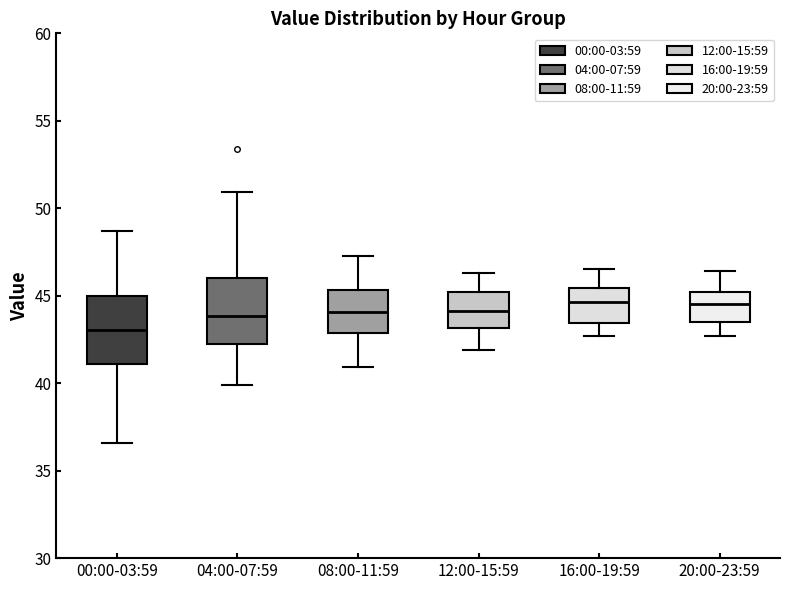

Reading left to right, read every box against the y-axis: the position of its median line, the range the box covers, and the ends of its whiskers. The values are not printed on the chart, so give them approximately, as read against the axis.

00:00-03:59: median 43.0, box 41.0 to 45.0, whiskers 36.5 to 48.5
04:00-07:59: median 44.0, box 42.0 to 46.0, whiskers 40.0 to 51.0
08:00-11:59: median 44.0, box 43.0 to 45.5, whiskers 41.0 to 47.5
12:00-15:59: median 44.0, box 43.0 to 45.0, whiskers 42.0 to 46.5
16:00-19:59: median 44.5, box 43.5 to 45.5, whiskers 42.5 to 46.5
20:00-23:59: median 44.5, box 43.5 to 45.0, whiskers 42.5 to 46.5